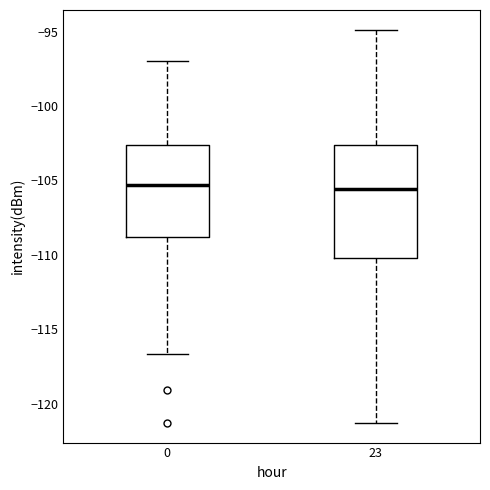

Where does the median line of the box at x = 23 sit on the y-axis? The values are not printed on the chart, so give them approximately, as read against the axis.

-105.5